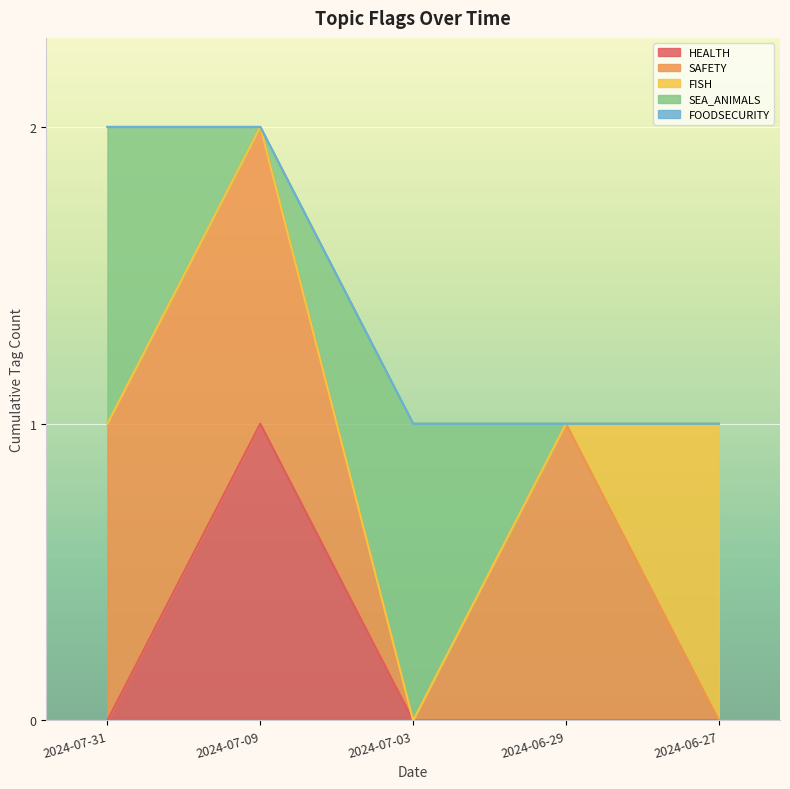

Which series has the largest total across all categories?

SAFETY